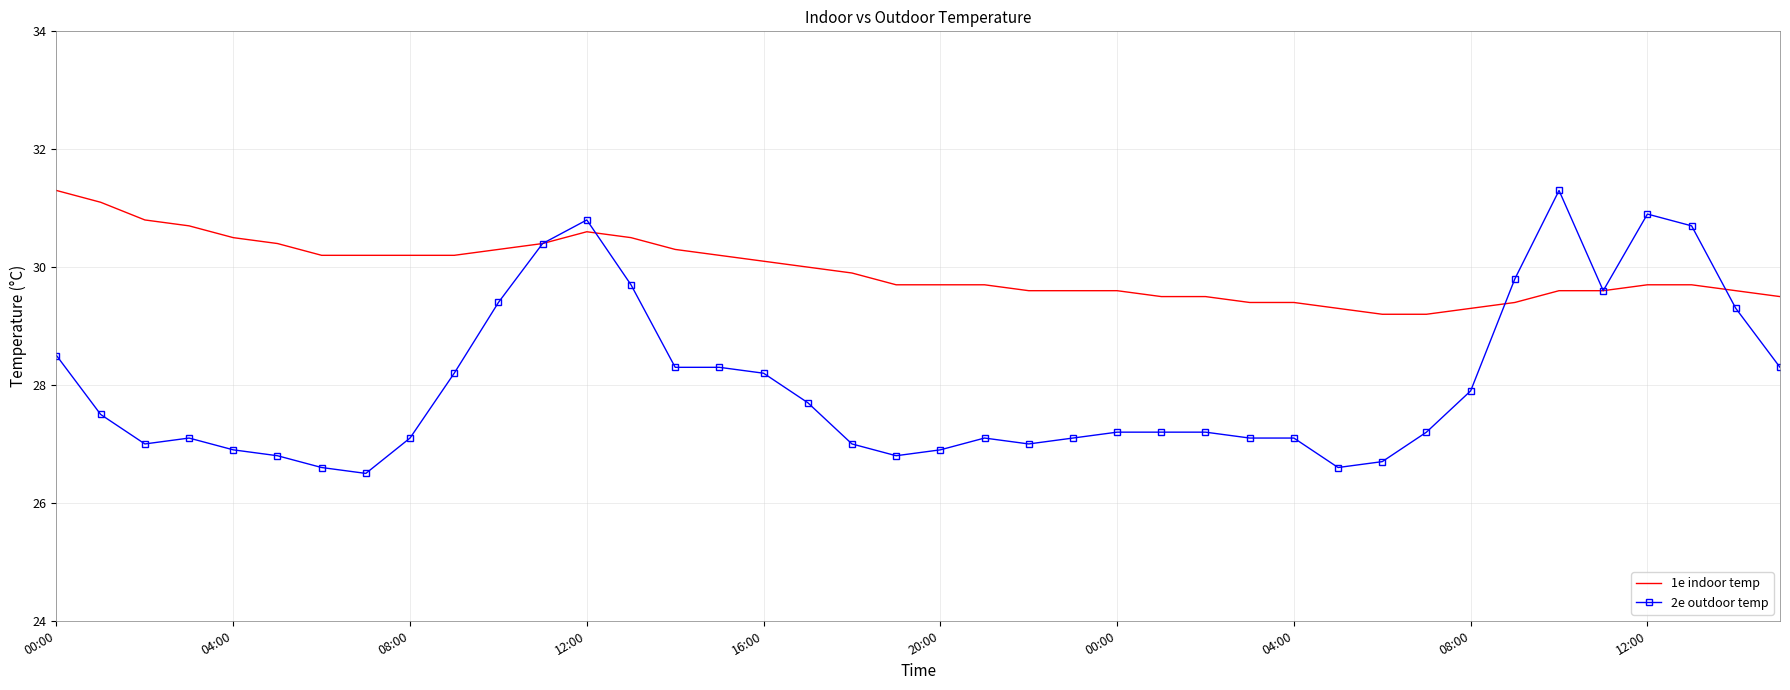

What are all the series names shown in the legend?

1e indoor temp, 2e outdoor temp